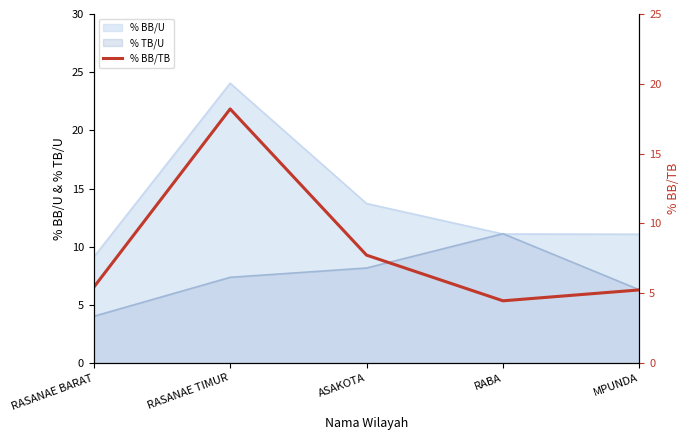

Which has a higher value, RABA or RASANAE TIMUR?

RASANAE TIMUR